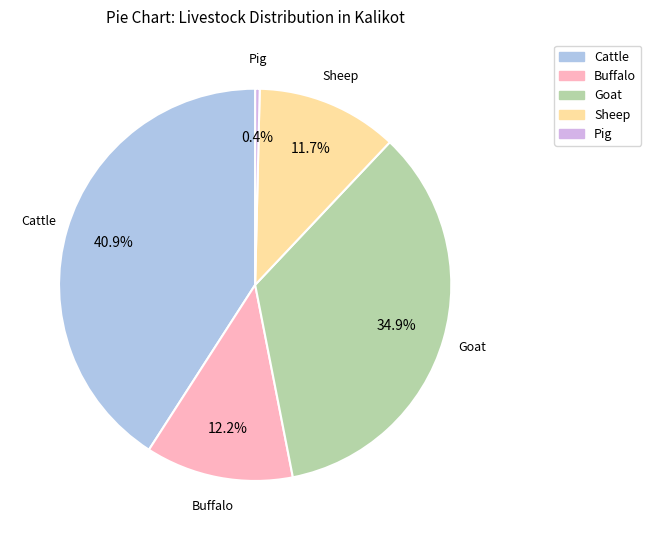

Is it true that Pig is 6% of the pie?

False